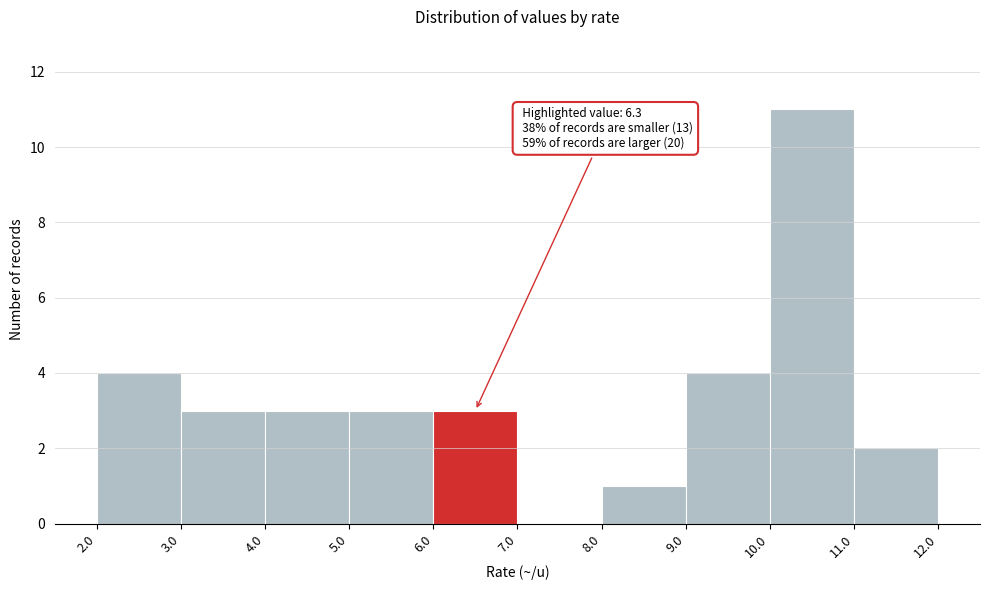

Which range on the x-axis has the tallest bar?

10.0 to 11.0